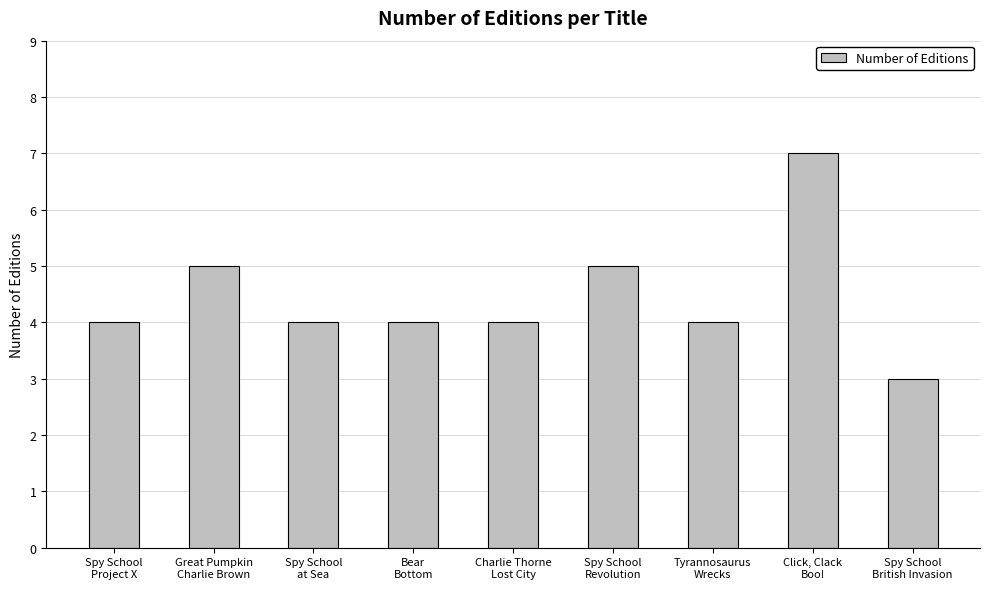

True or false: the data shows 4 at Tyrannosaurus
Wrecks.

True